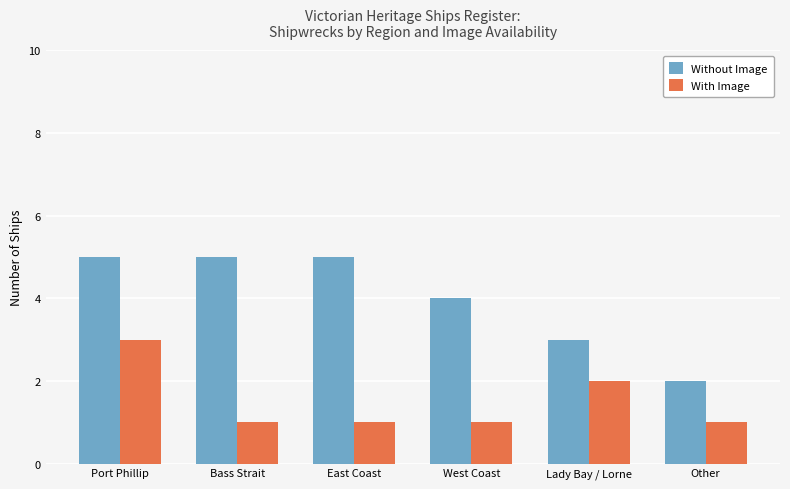

How many data points does each series have?

6